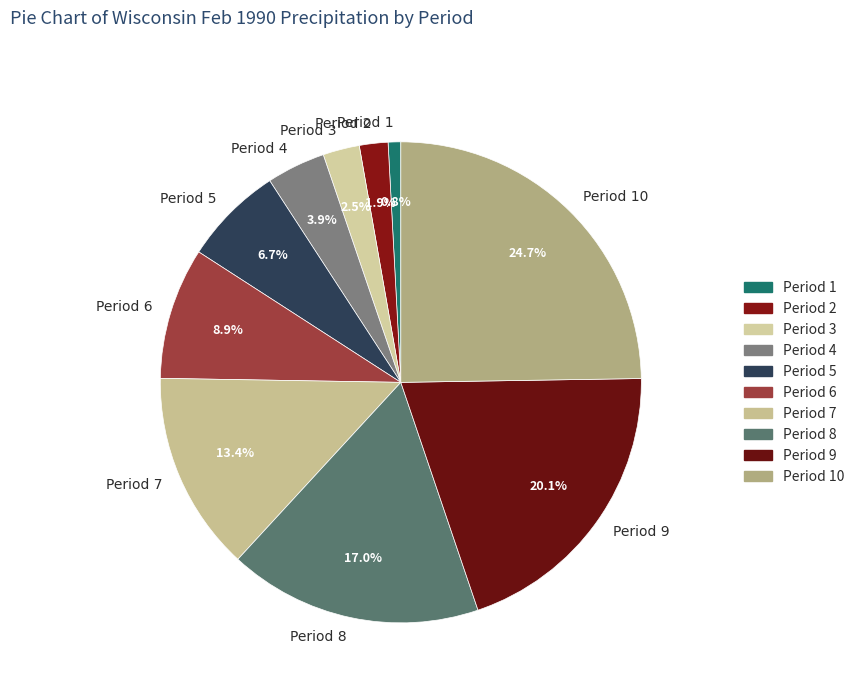

Approximately how many times larger is the value at Period 4 compared to Period 2?

2.1